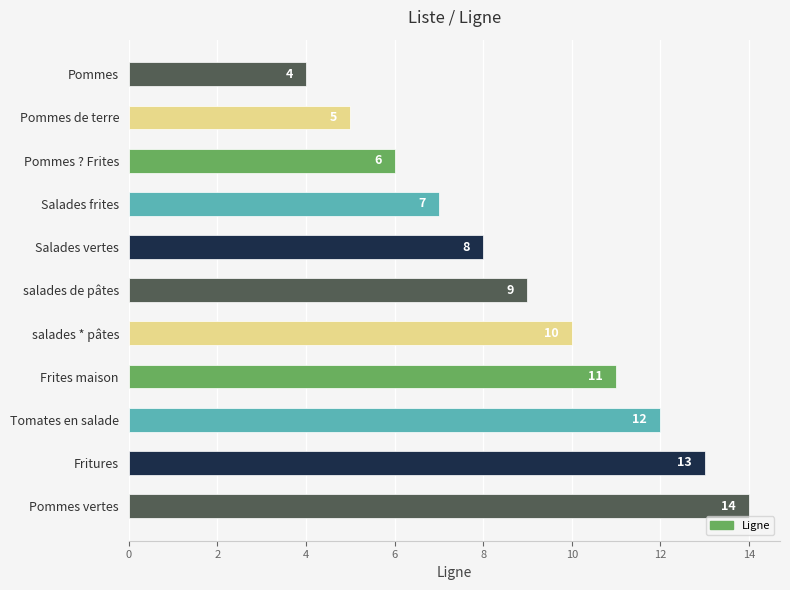

True or false: the data shows 4 at Salades frites.

False